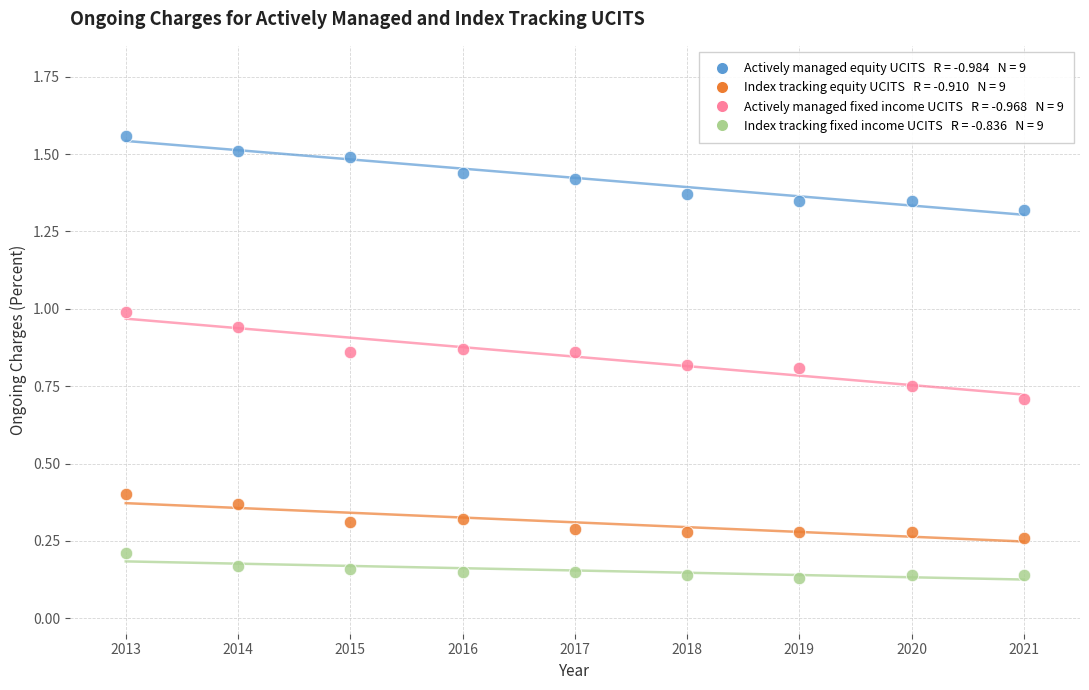

Across all data points, what is the range of X values (max minus min)?

8.0